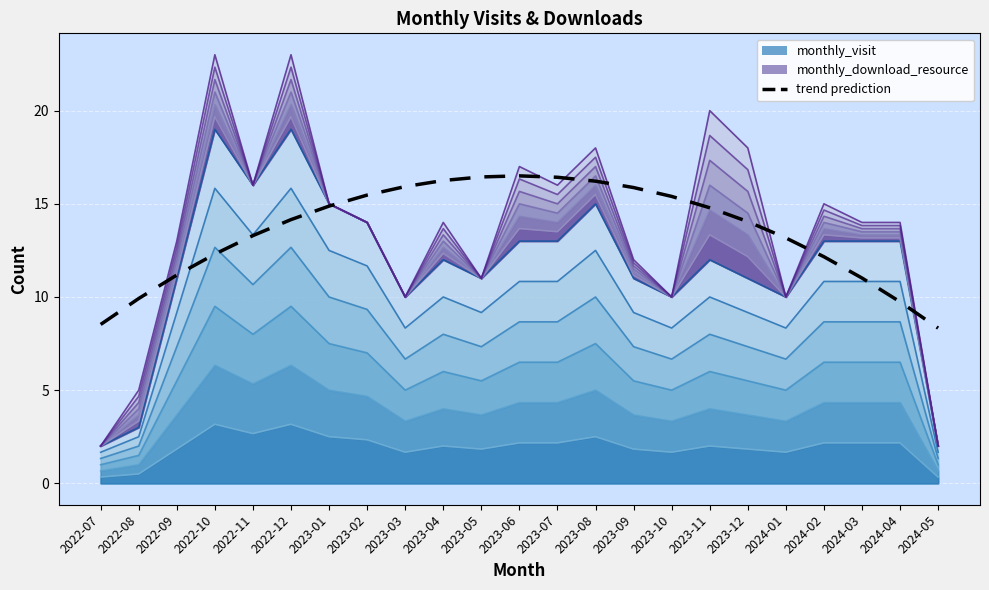

Which label corresponds to the largest value in the chart?

2023-06